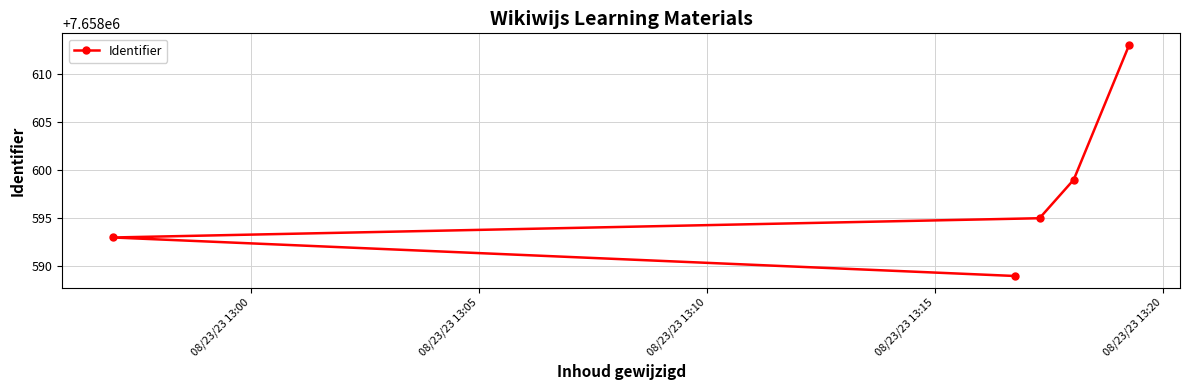

What is the average value?

7658598